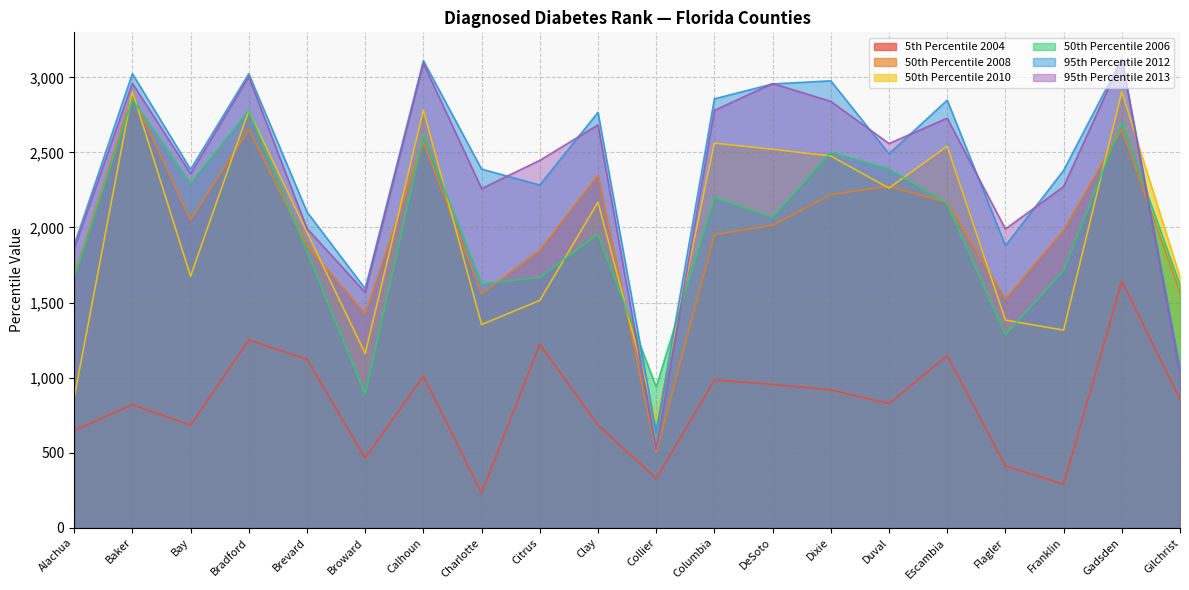

Where is 5th Percentile 2004 nearest to the value 937?

DeSoto